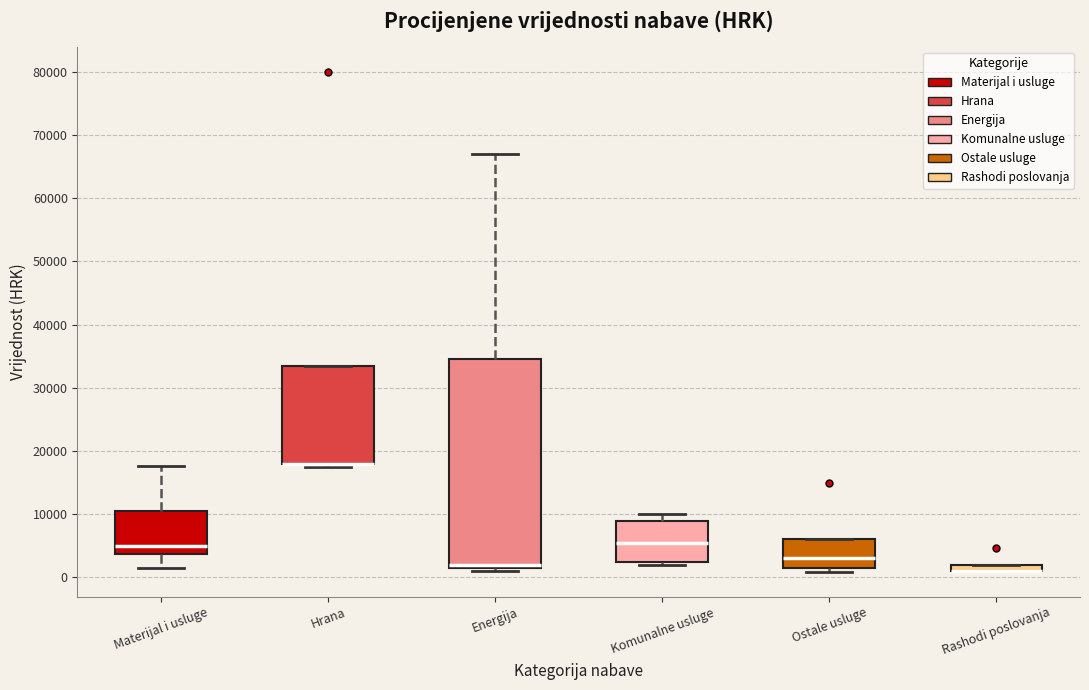

Which box is the tallest, from its lower edge to its upper edge?

Energija